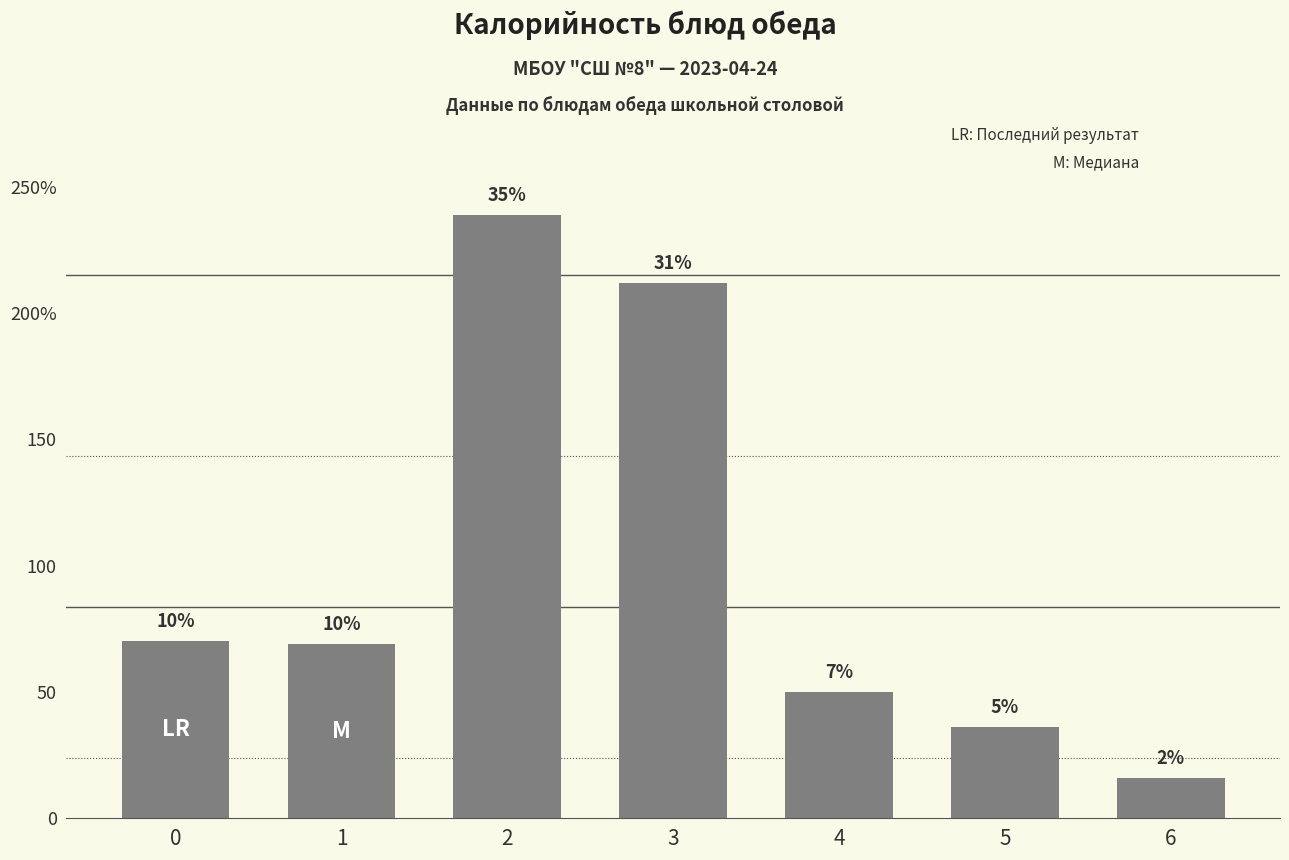

The value at 1 is 69. True or false?

True